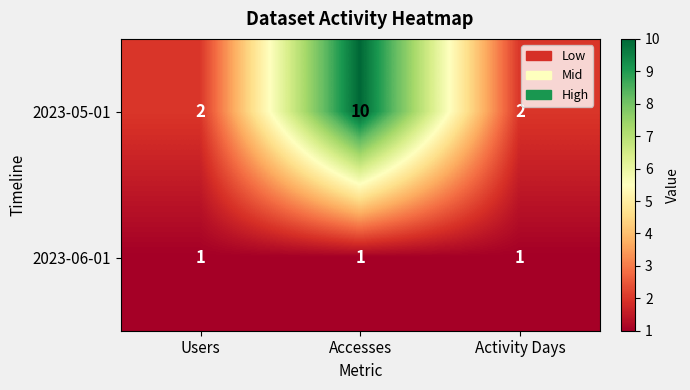

What value does the 2023-06-01 series have at Users?

1